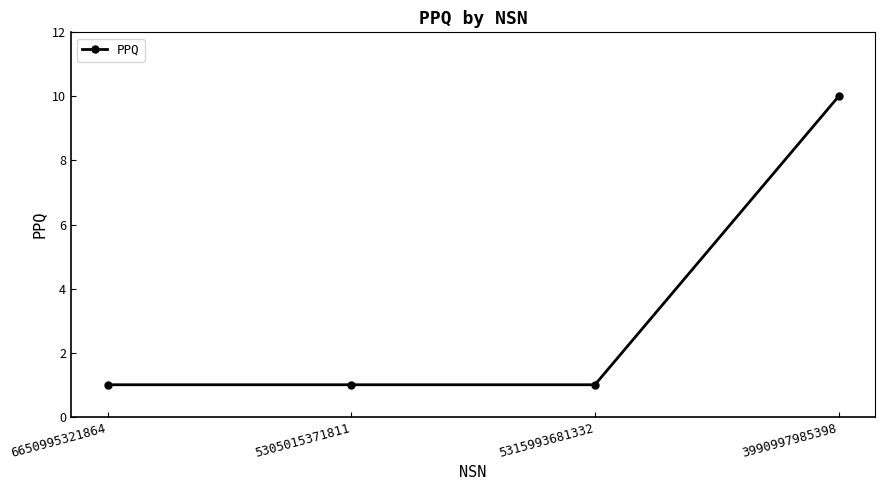

Count the values in the range 1 to 10.

4